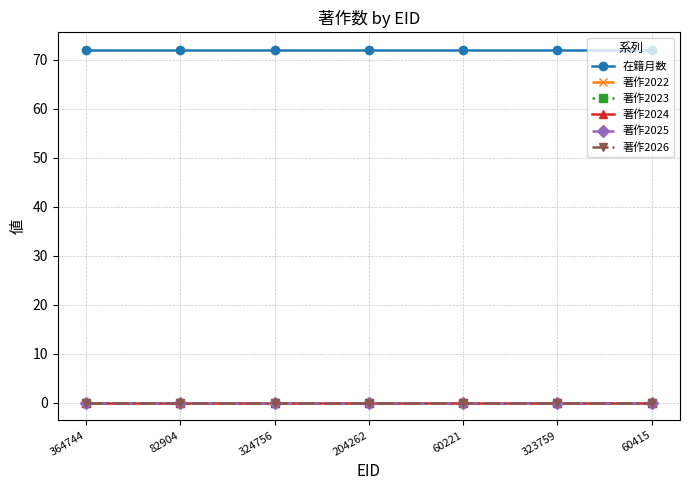

The value of 著作2024 at 82904 is 0. True or false?

True